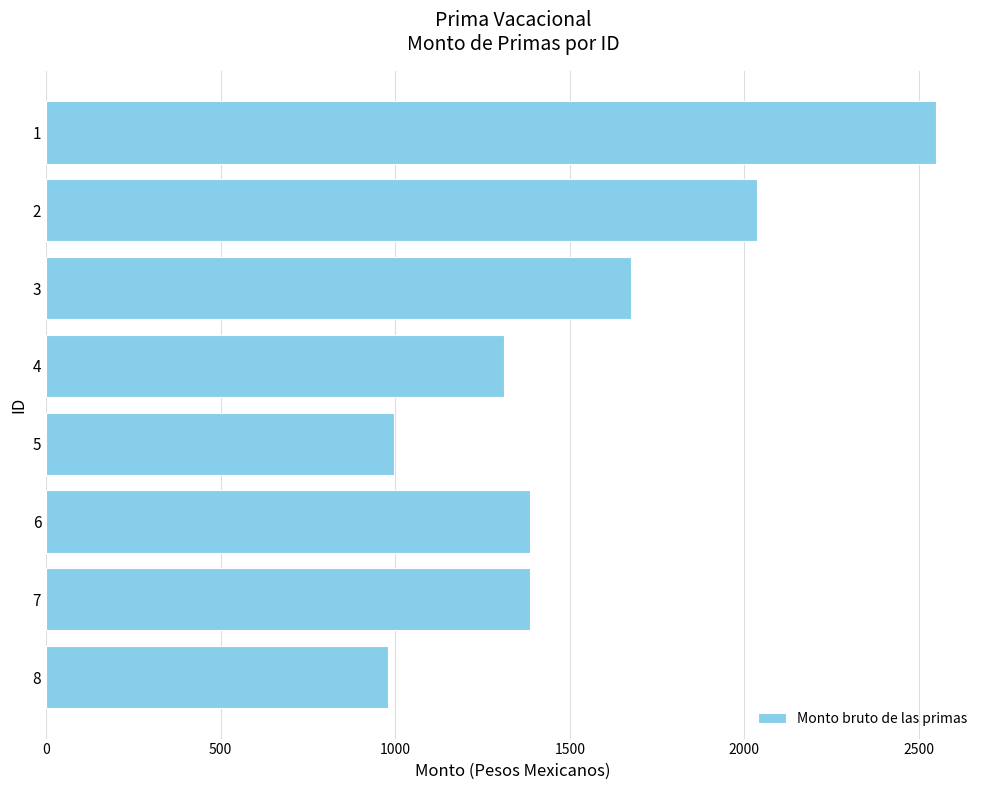

What is the difference between the maximum and minimum values?

1568.0